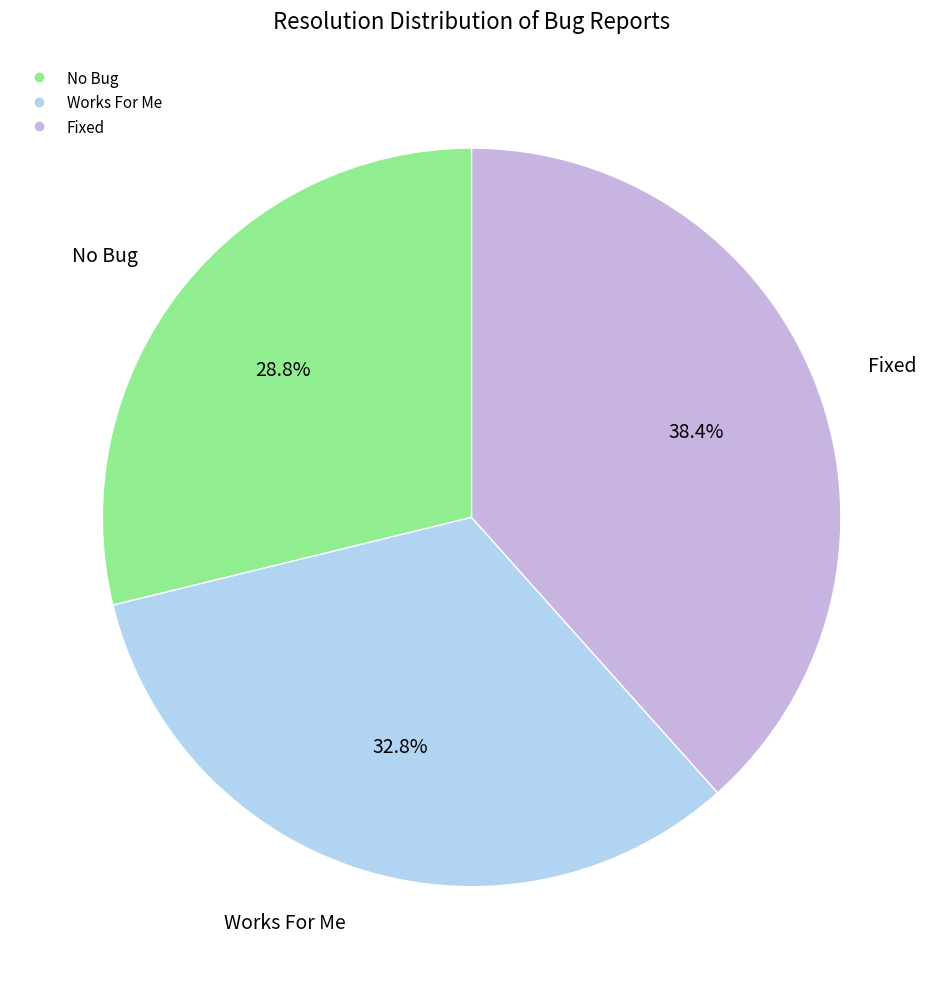

Is there a majority slice in this chart?

No